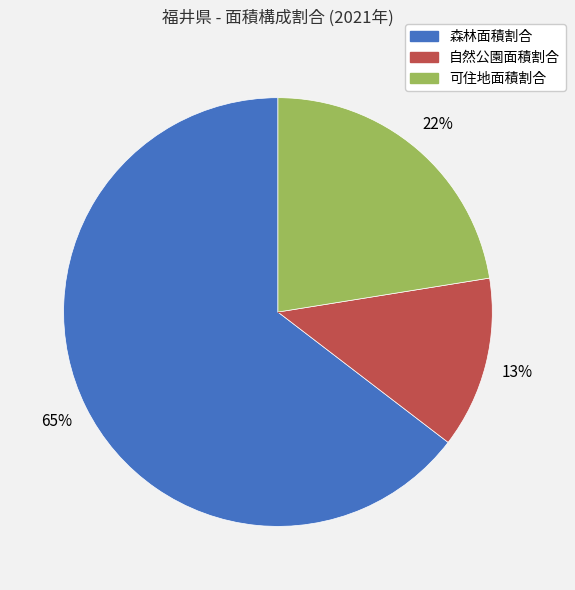

What percentage is the 可住地面積割合 slice, to the nearest percent?

22%